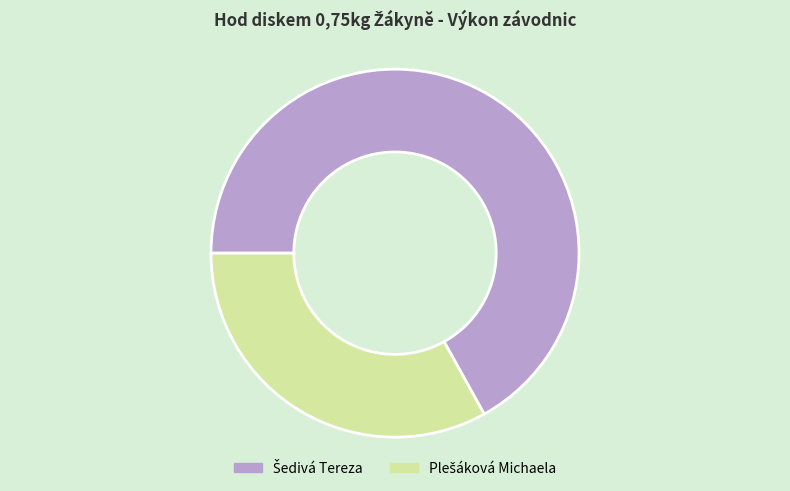

Is there a majority slice in this chart?

Yes